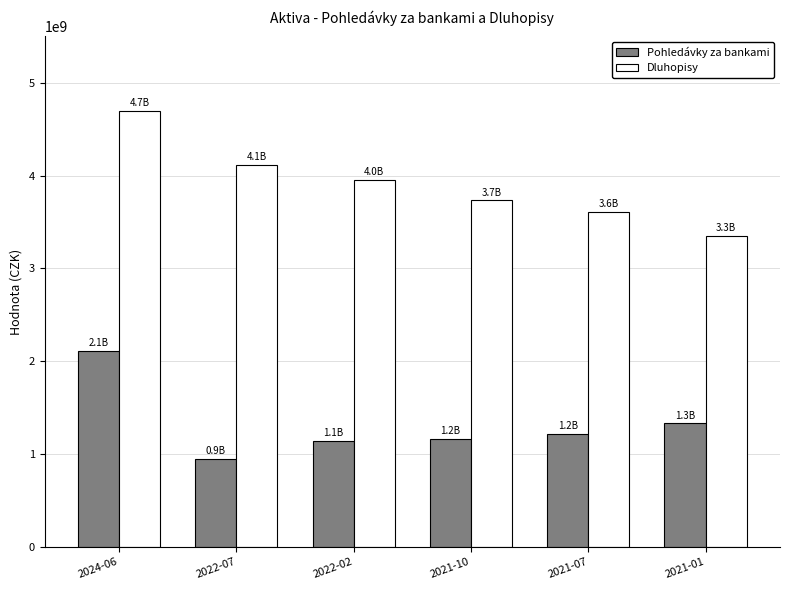

Which series has the largest range (max minus min)?

Dluhopisy